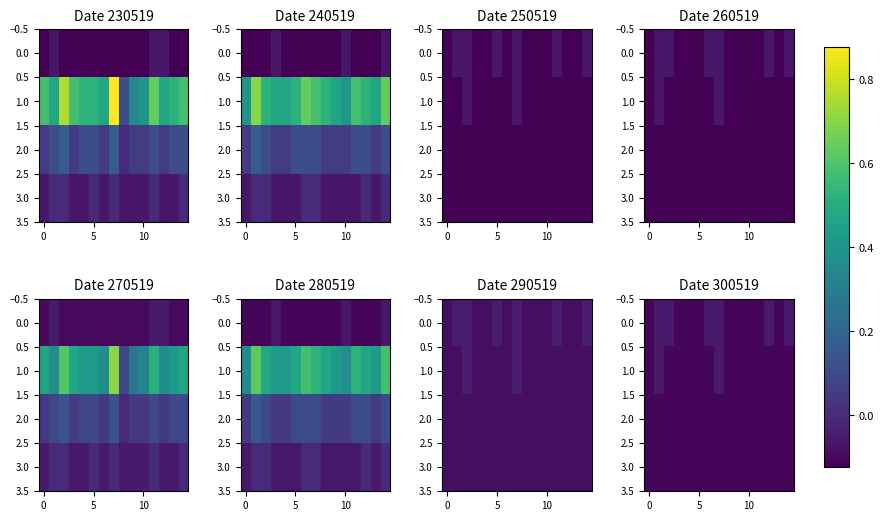

What is the average value of the 0.0 series?

-0.1